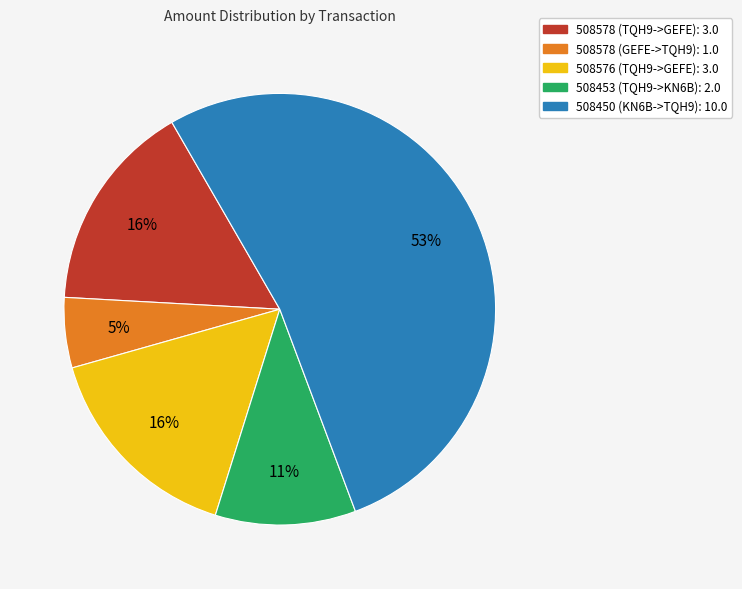

To the nearest percent, what is the combined percentage of 508578 (GEFE->TQH9) and 508453 (TQH9->KN6B)?

16%